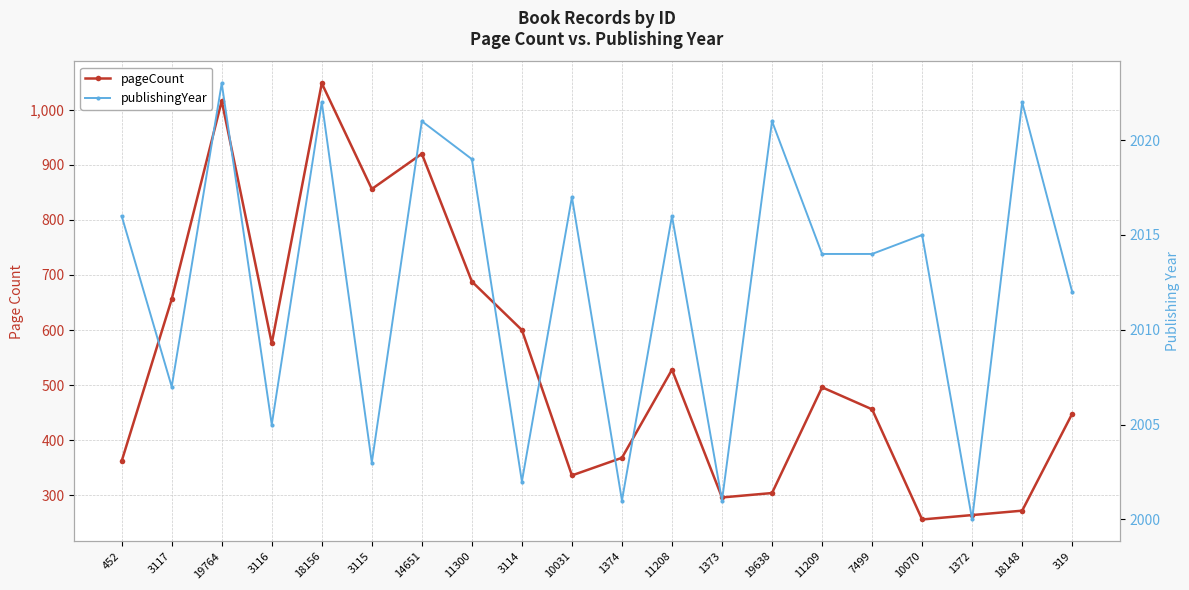

Reading right to left, transcribe all the data shown in this chart.

pageCount: 448	272	264	256	456	496	304	296	528	368	336	600	688	920	856	1048	576	1016	656	362
publishingYear: 2012	2022	2000	2015	2014	2014	2021	2001	2016	2001	2017	2002	2019	2021	2003	2022	2005	2023	2007	2016